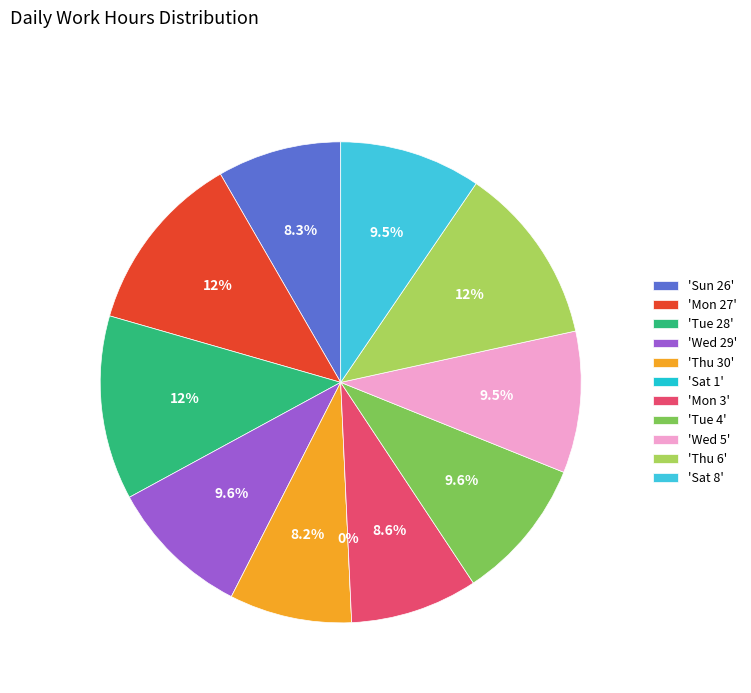

Which slice is the smallest?

Sat 1